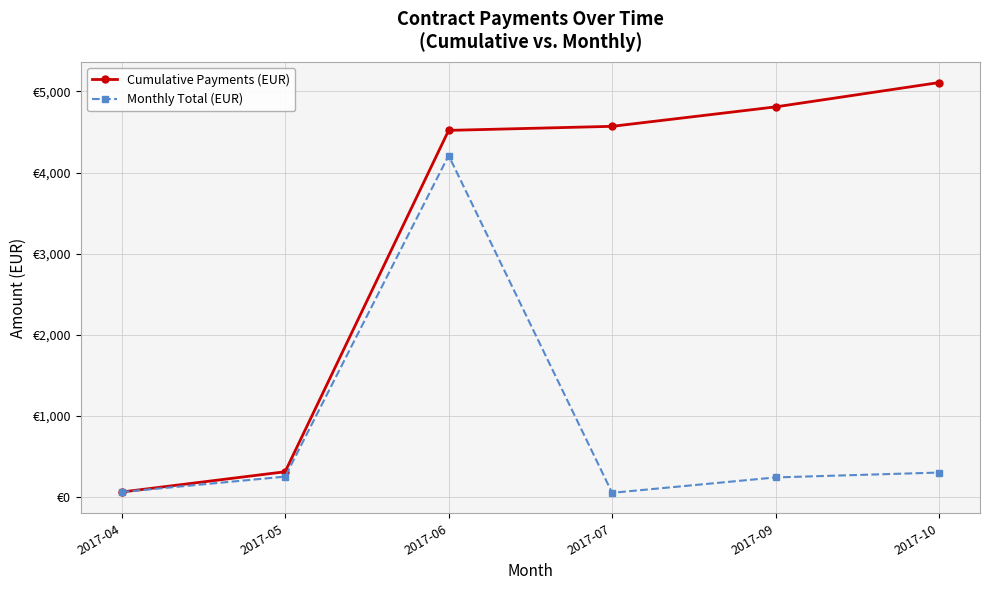

Is this an area chart (filled region under the line)?

No